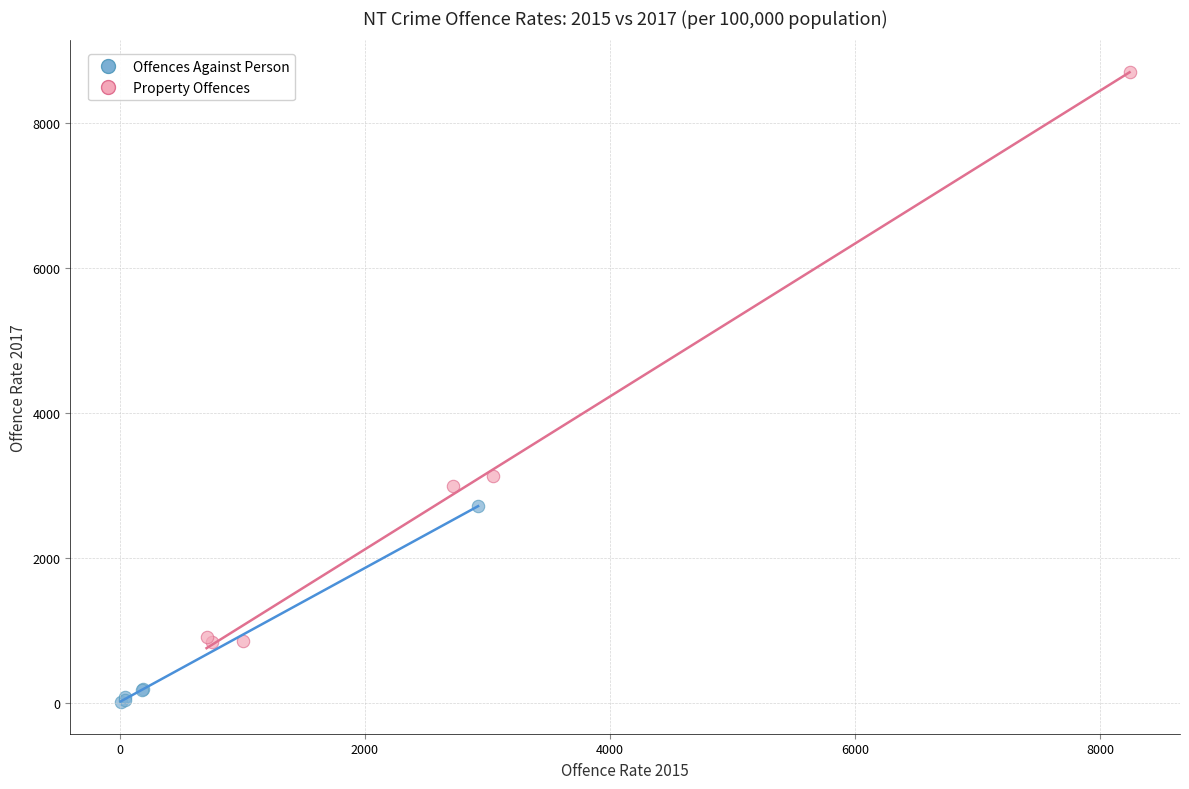

Which series reaches the maximum Y coordinate?

Property Offences